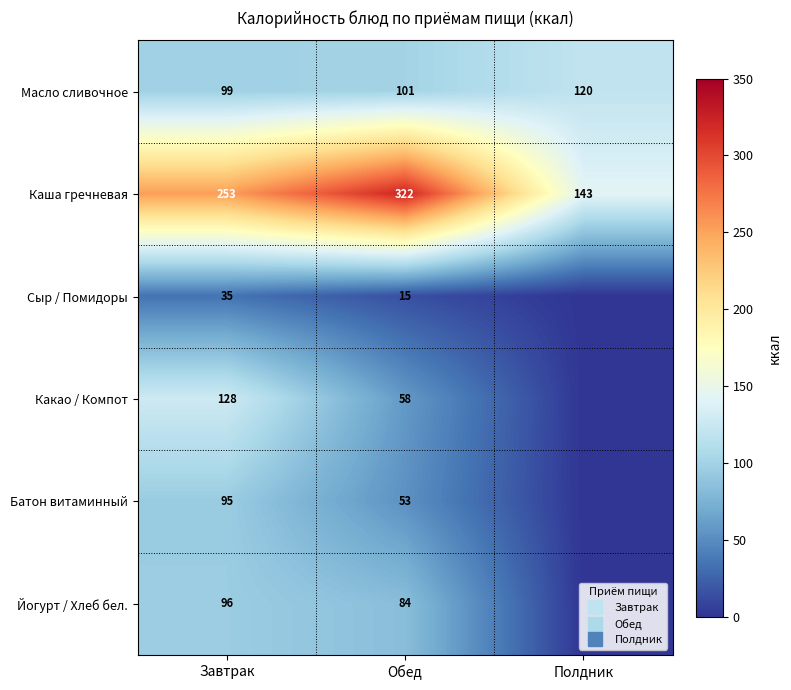

True or false: Батон витаминный has a value of 95.2 at Завтрак.

True